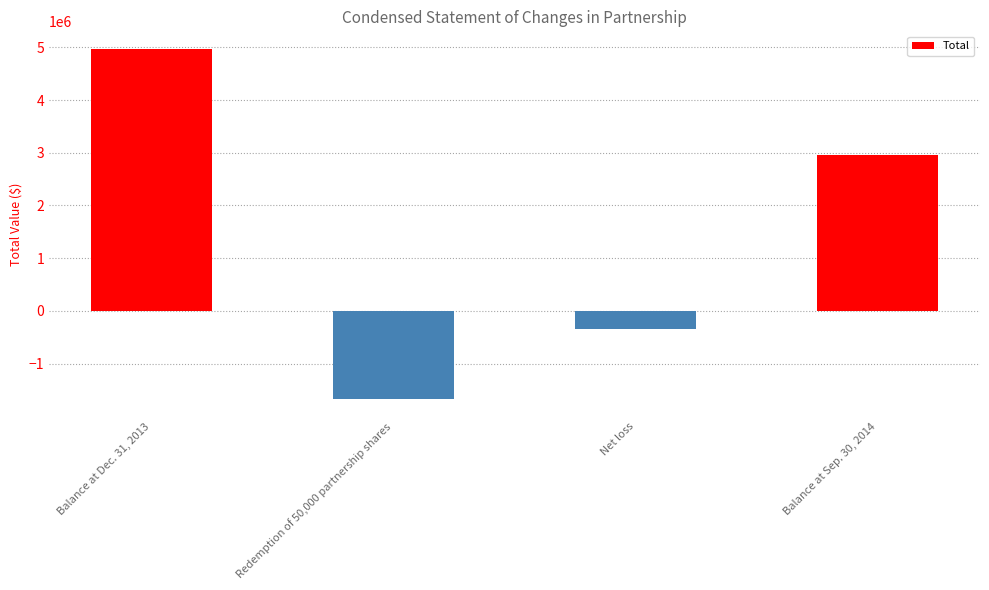

What is the difference between the second highest and second lowest values?

3303732